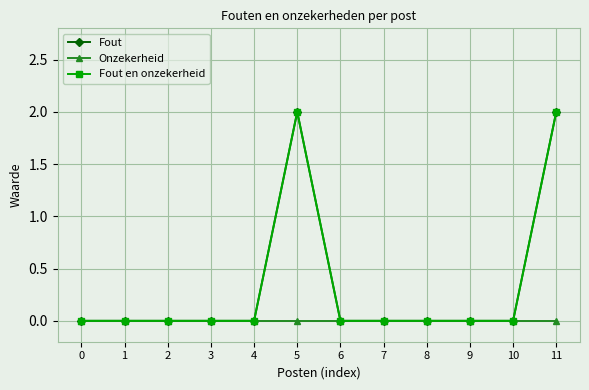

Which has a higher value, 8 or 1?

8